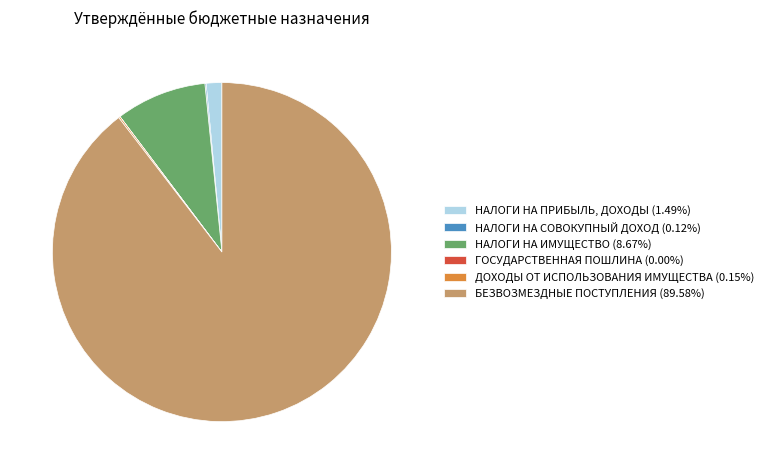

Does any single category account for the majority?

Yes